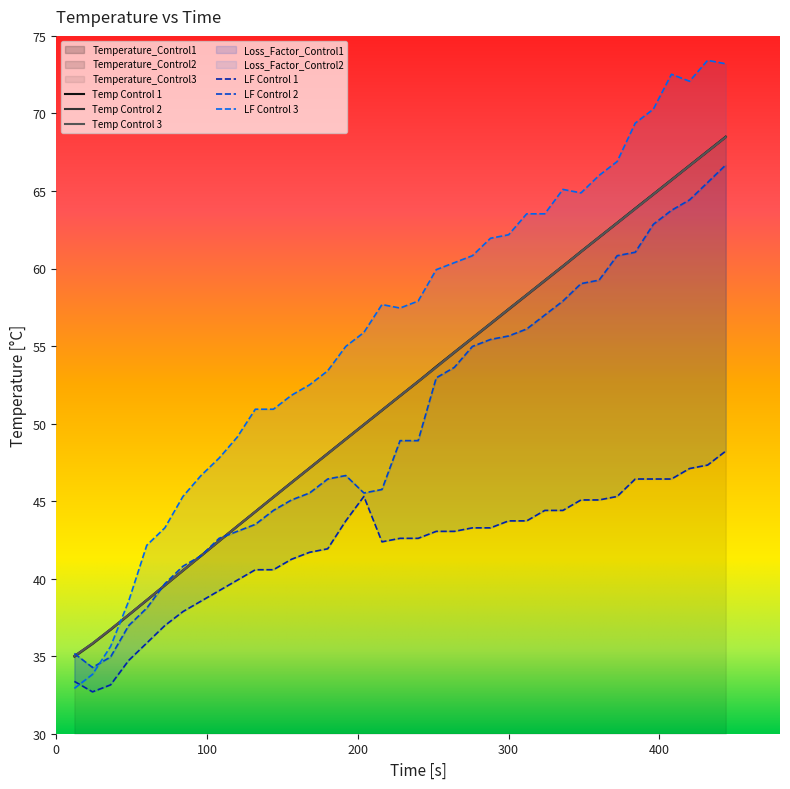

True or false: Temperature_Control1 has more than 0 points higher than both neighbors.

False